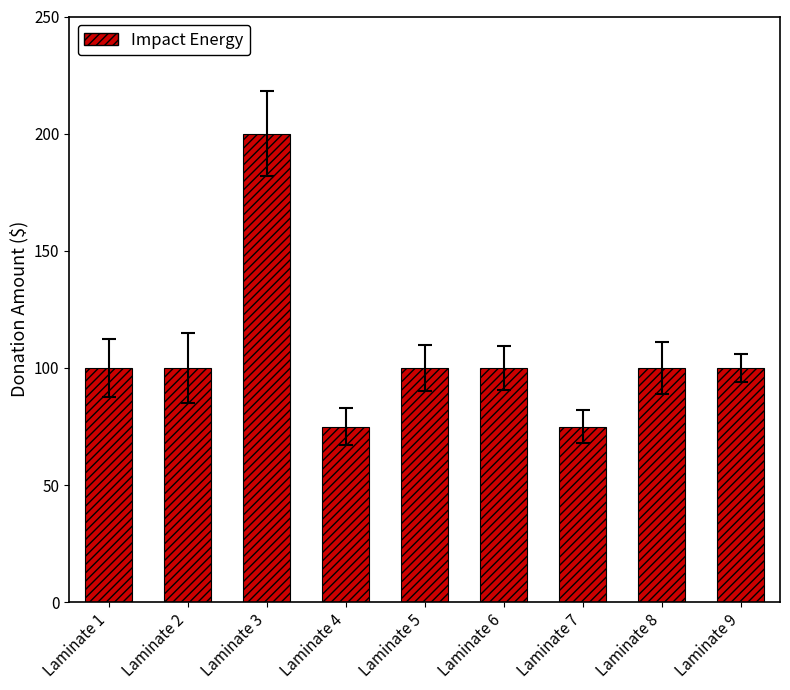

True or false: the data shows 200 at Laminate 3.

True